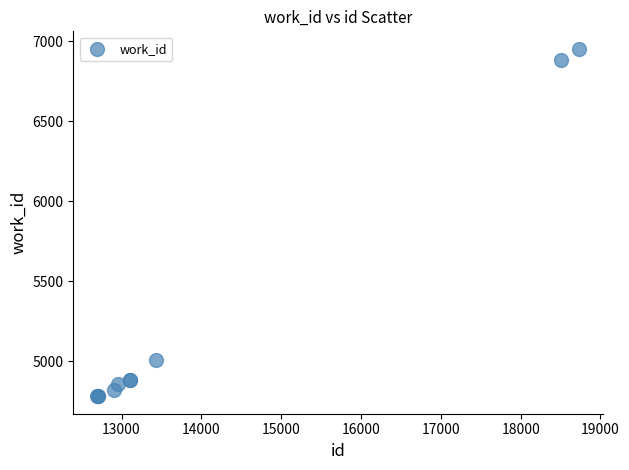

What Y value in the scatter plot is closest to 5867?

5011